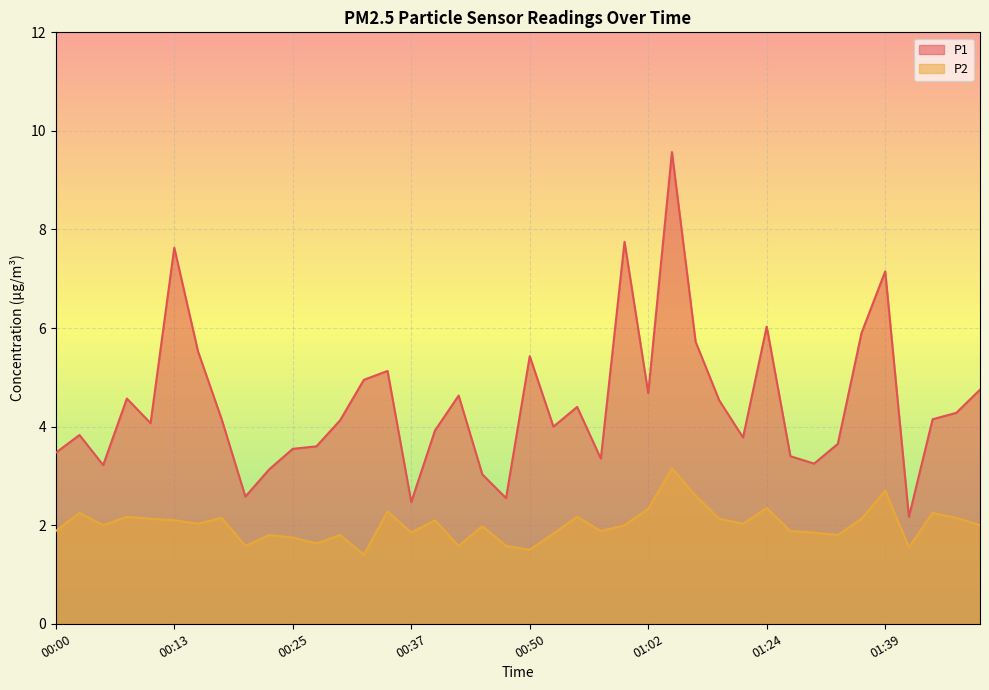

How many lines are shown in the chart?

2